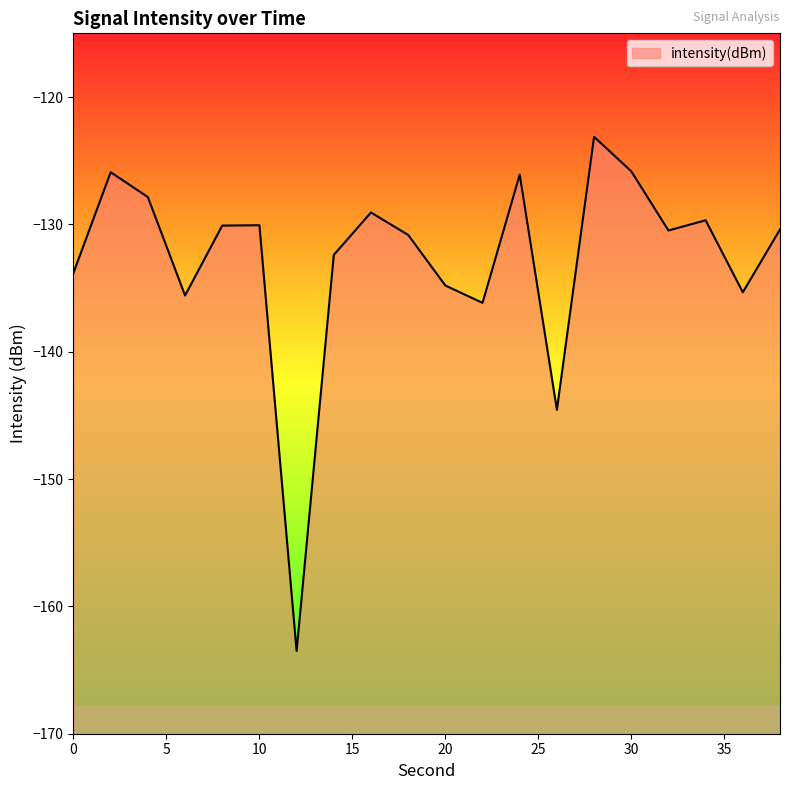

Reading left to right, what are all the values shown in this chart?

-133.8	-125.9	-127.9	-135.6	-130.1	-130.1	-163.5	-132.4	-129.1	-130.8	-134.8	-136.2	-126.1	-144.6	-123.1	-125.8	-130.5	-129.7	-135.3	-130.4